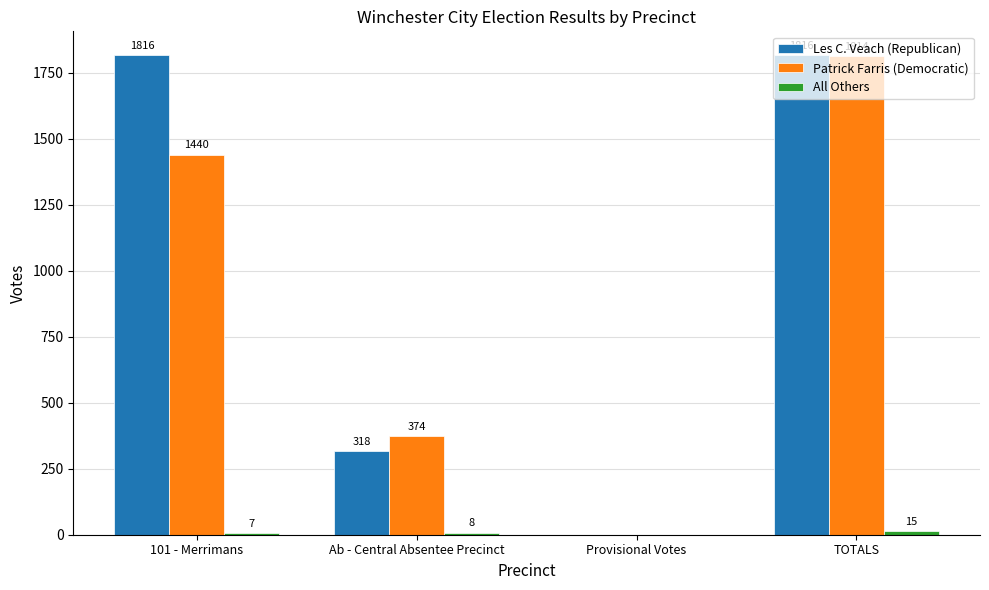

At which category is the sum across all series the highest?

TOTALS